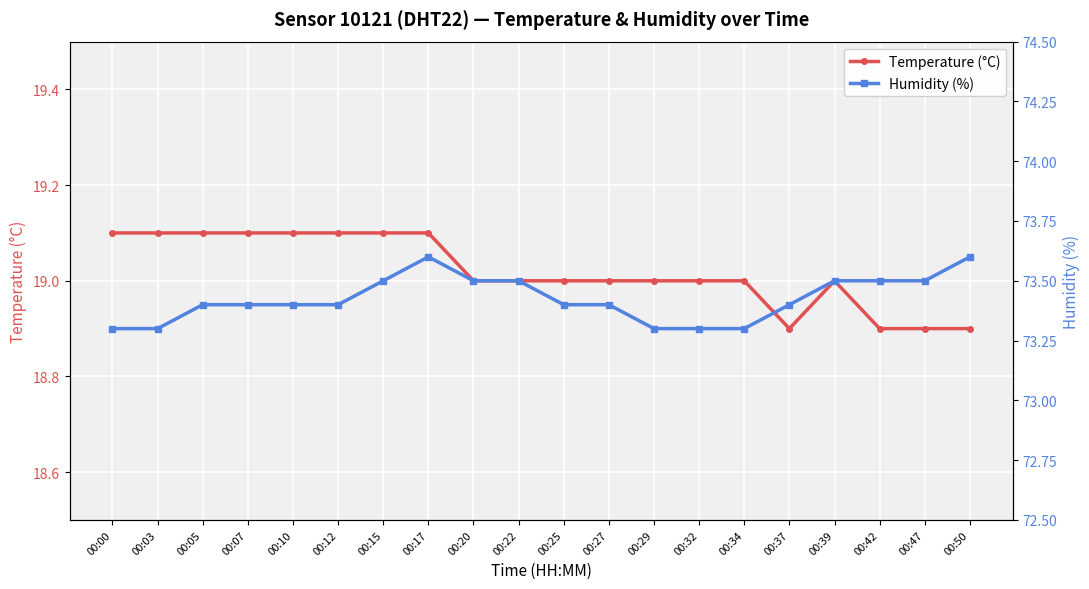

What is the difference between the highest and lowest values at 00:42?

54.6